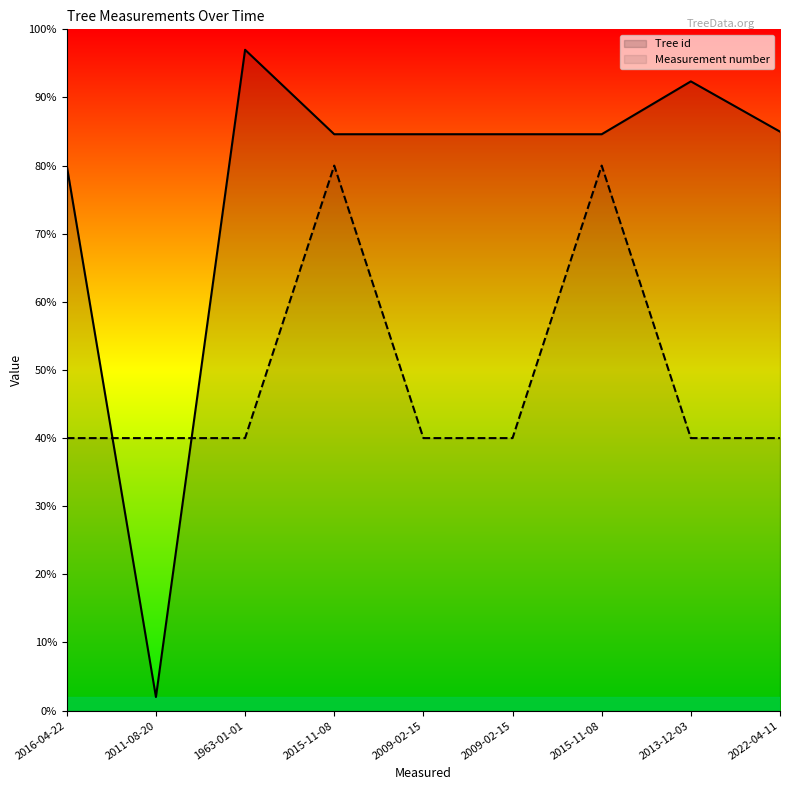

Is it true that Measurement number equals 0.4 at 2009-02-15?

True